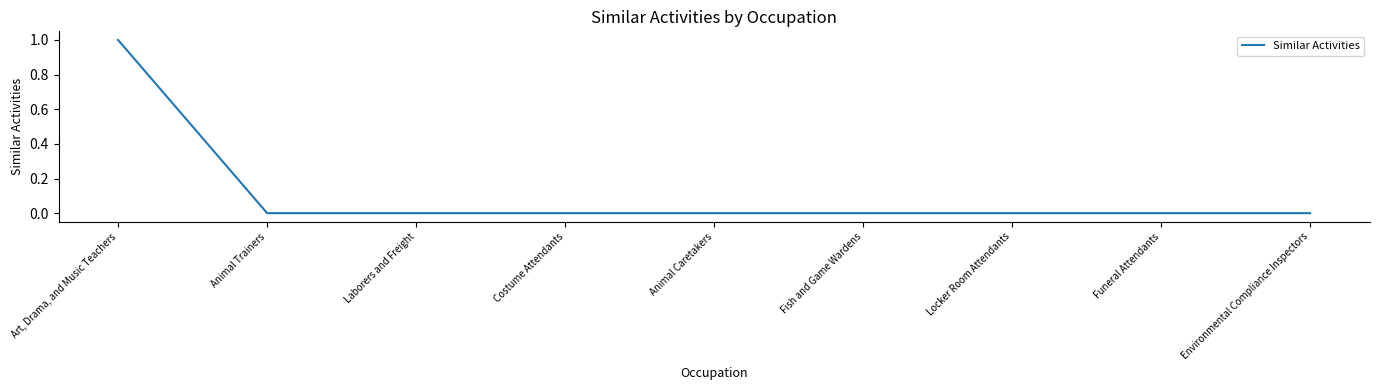

What is the maximum value shown in the chart?

1